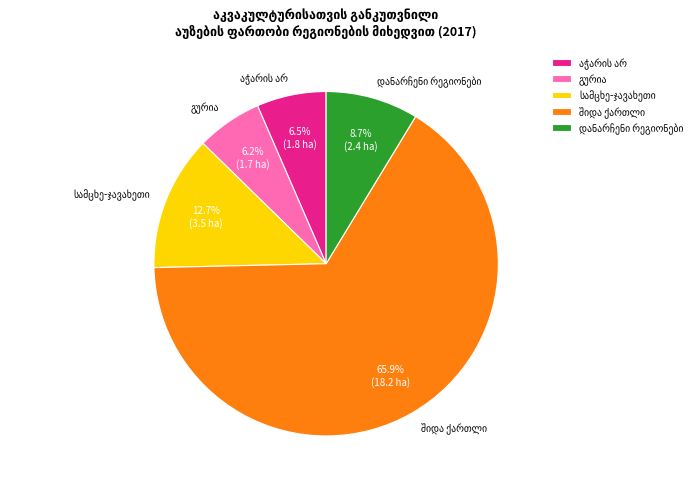

Does any single category account for the majority?

Yes